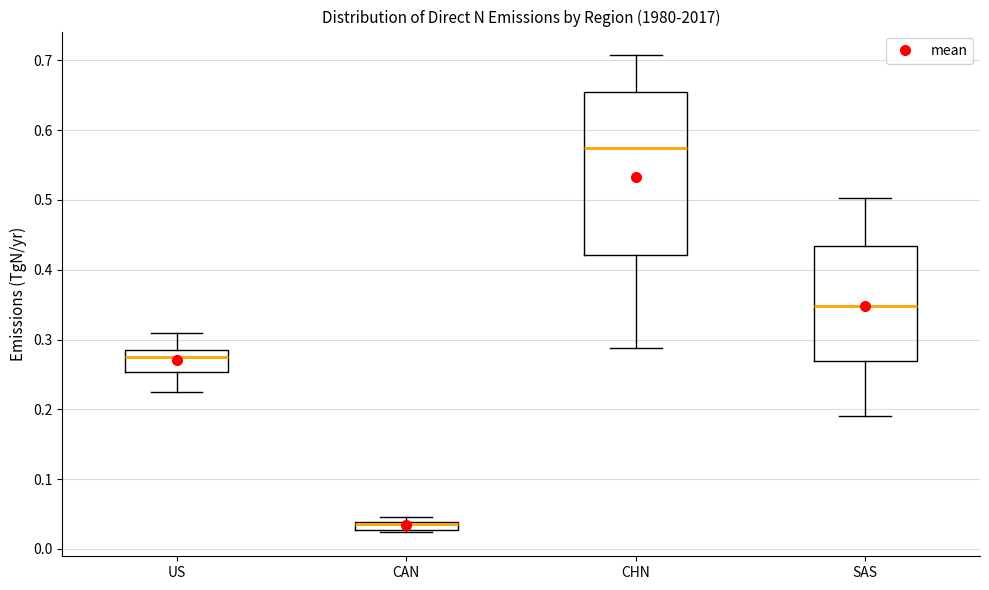

Comparing the boxes themselves (not the whiskers), which one is the tallest?

CHN